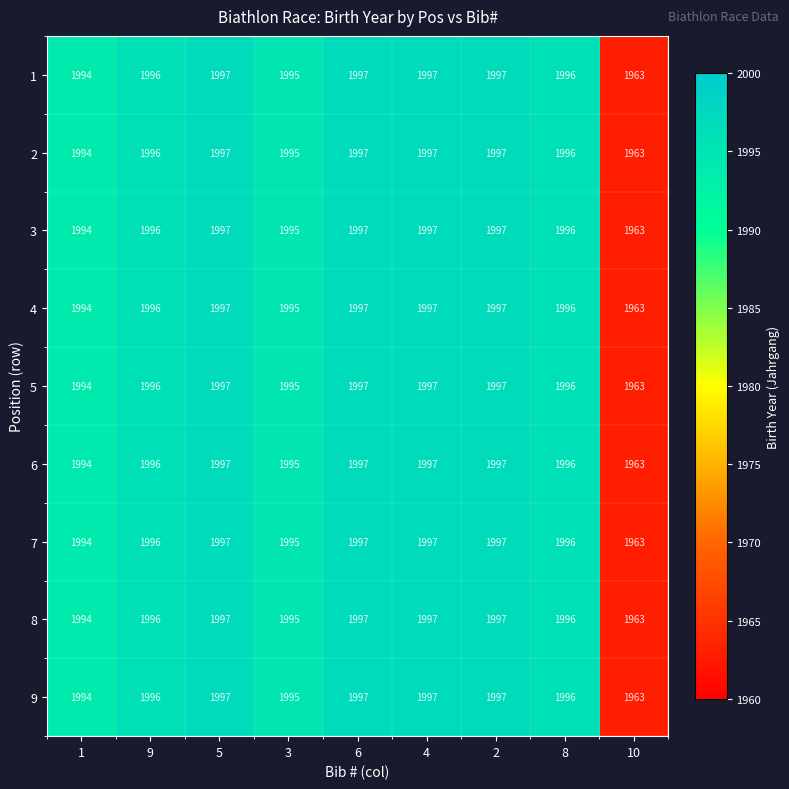

Read the 8 value at 8, to the nearest 10.

2000